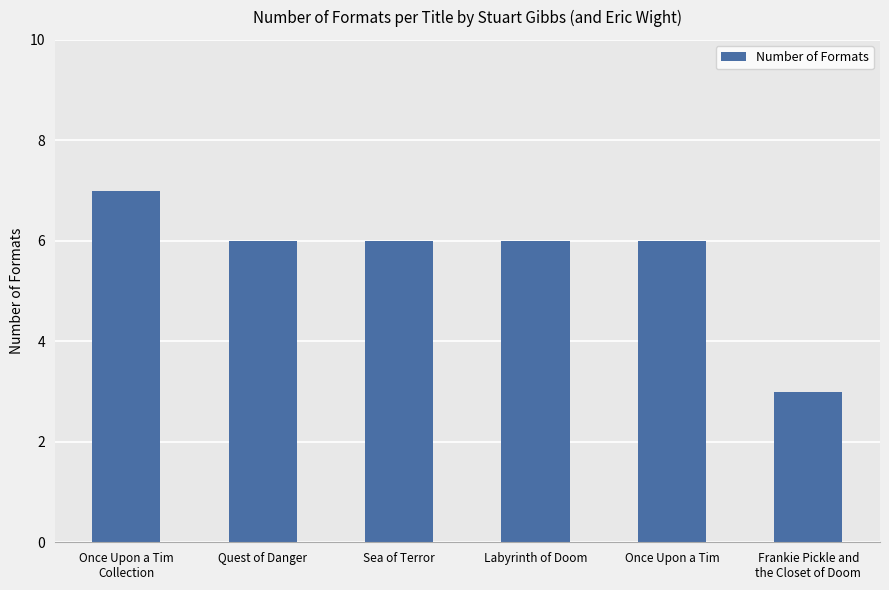

What is the difference between the maximum and minimum values?

4